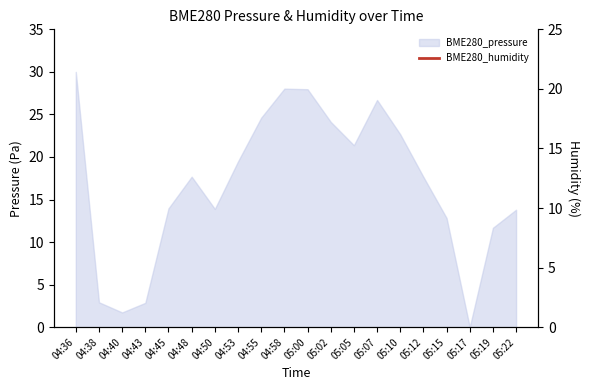

What position from the left is 04:55?

9